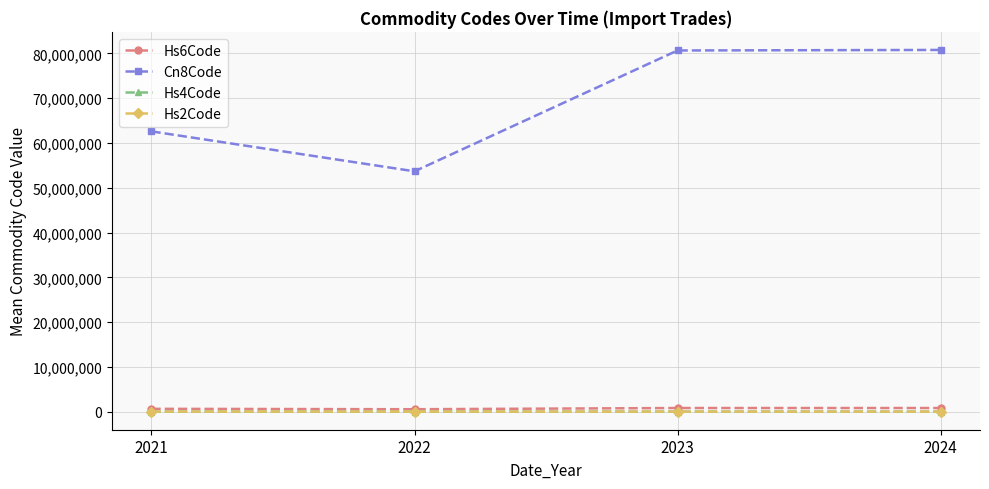

Is the value of Cn8Code at 2023 greater than the value of Hs4Code at 2024?

Yes